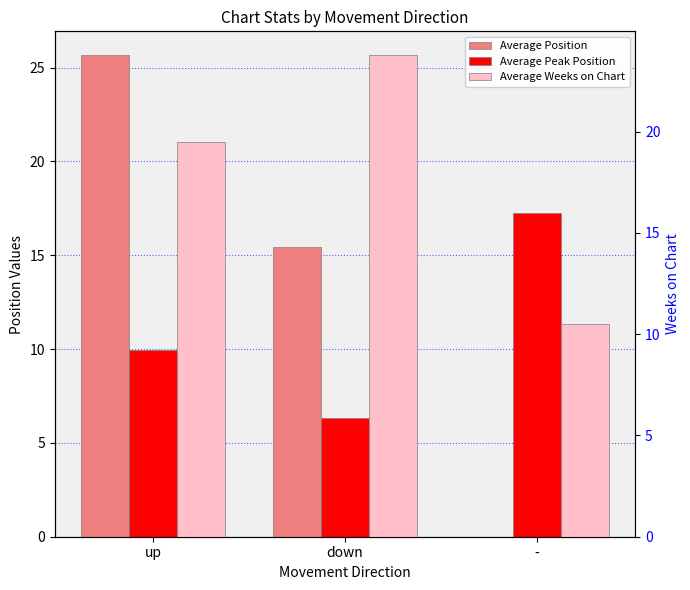

Where does the Average Position series first go above 15?

up